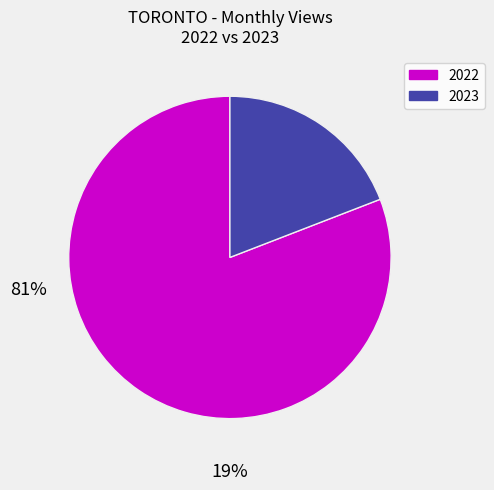

Count the number of slices in the pie.

2